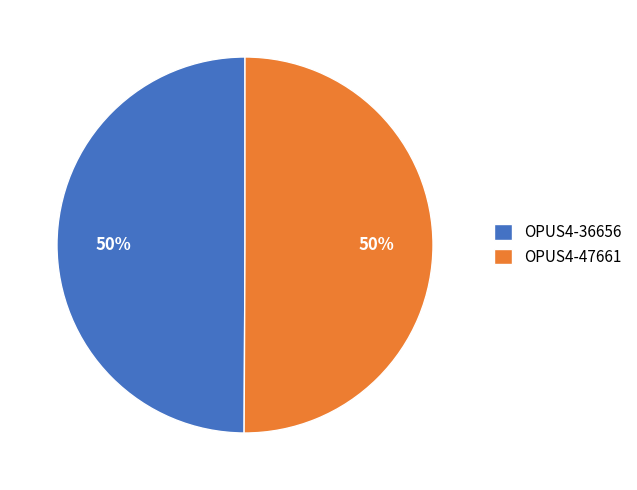

Is it true that OPUS4-36656 is 62% of the pie?

False